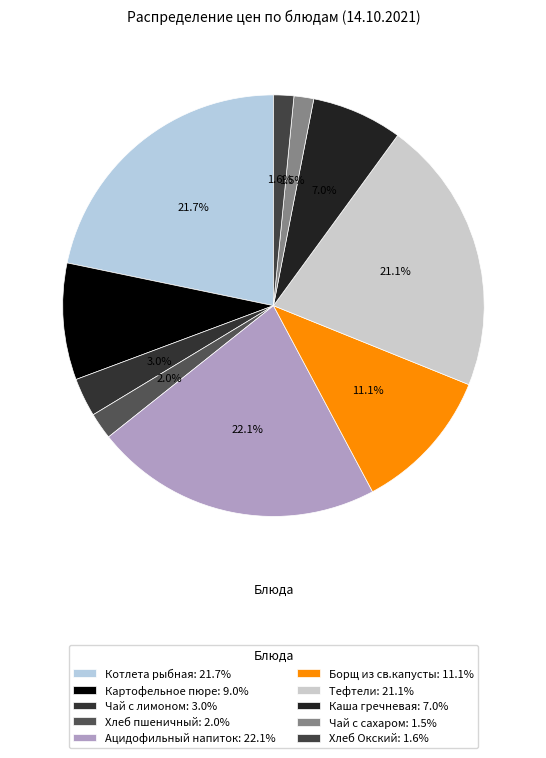

What percentage is the Тефтели slice, to the nearest percent?

21%